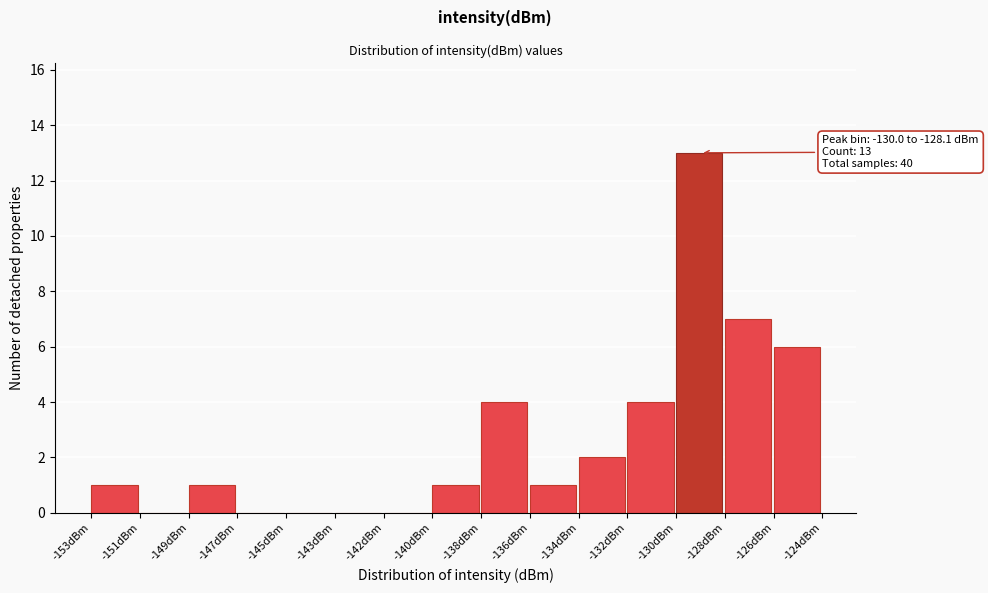

Reading left to right, extract all data points from this chart.

-153dBm=1	-151dBm=0	-149dBm=1	-147dBm=0	-145dBm=0	-143dBm=0	-142dBm=0	-140dBm=1	-138dBm=4	-136dBm=1	-134dBm=2	-132dBm=4	-130dBm=13	-128dBm=7	-126dBm=6